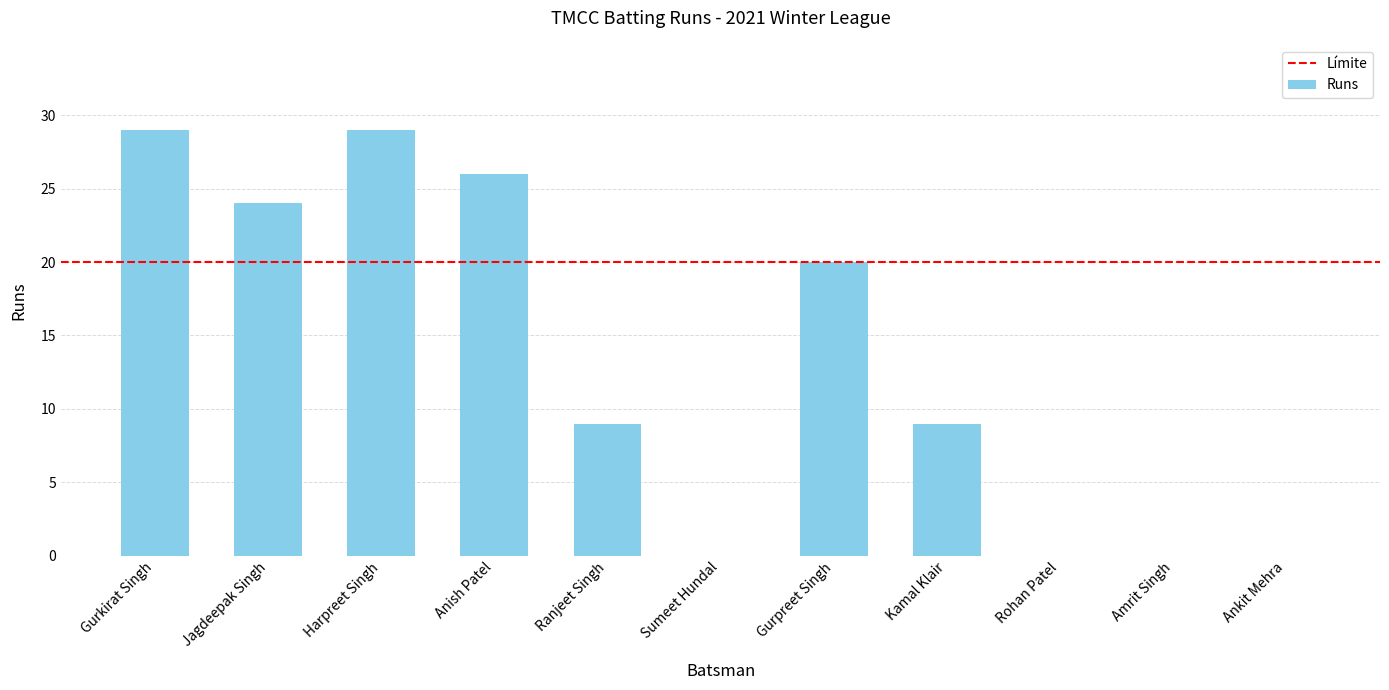

Between Gurpreet Singh and Ankit Mehra, which is larger?

Gurpreet Singh